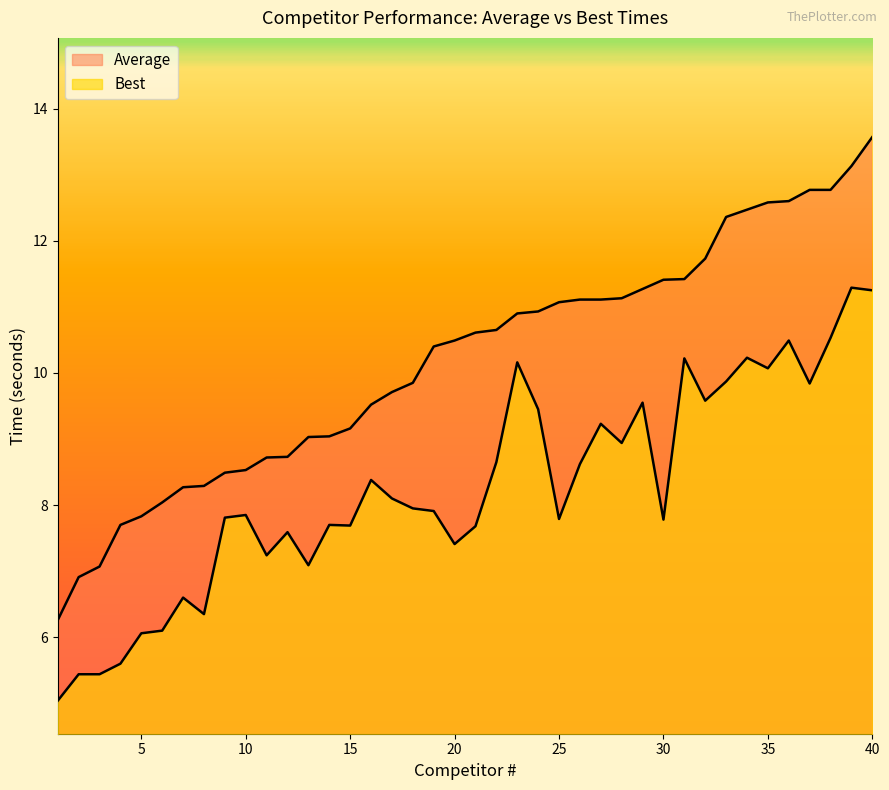

Rank the series by their average value, from highest to lowest.

Average, Best